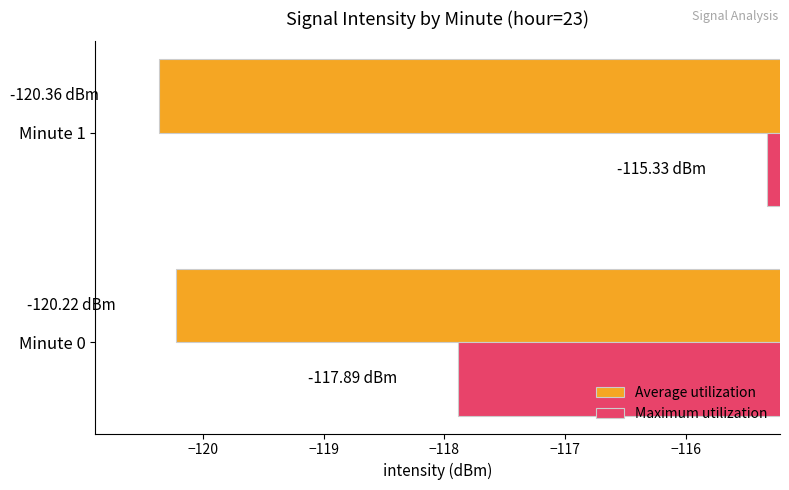

How many Maximum utilization values are between -117 and -115?

1